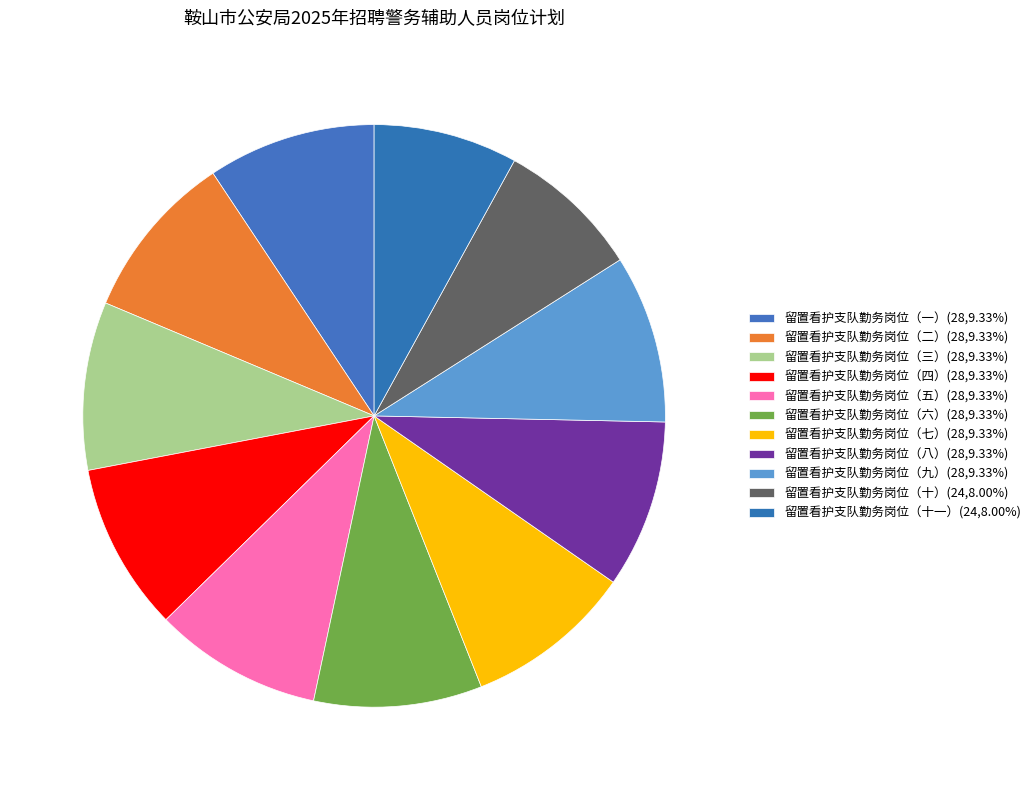

How many slices are in this pie chart?

11